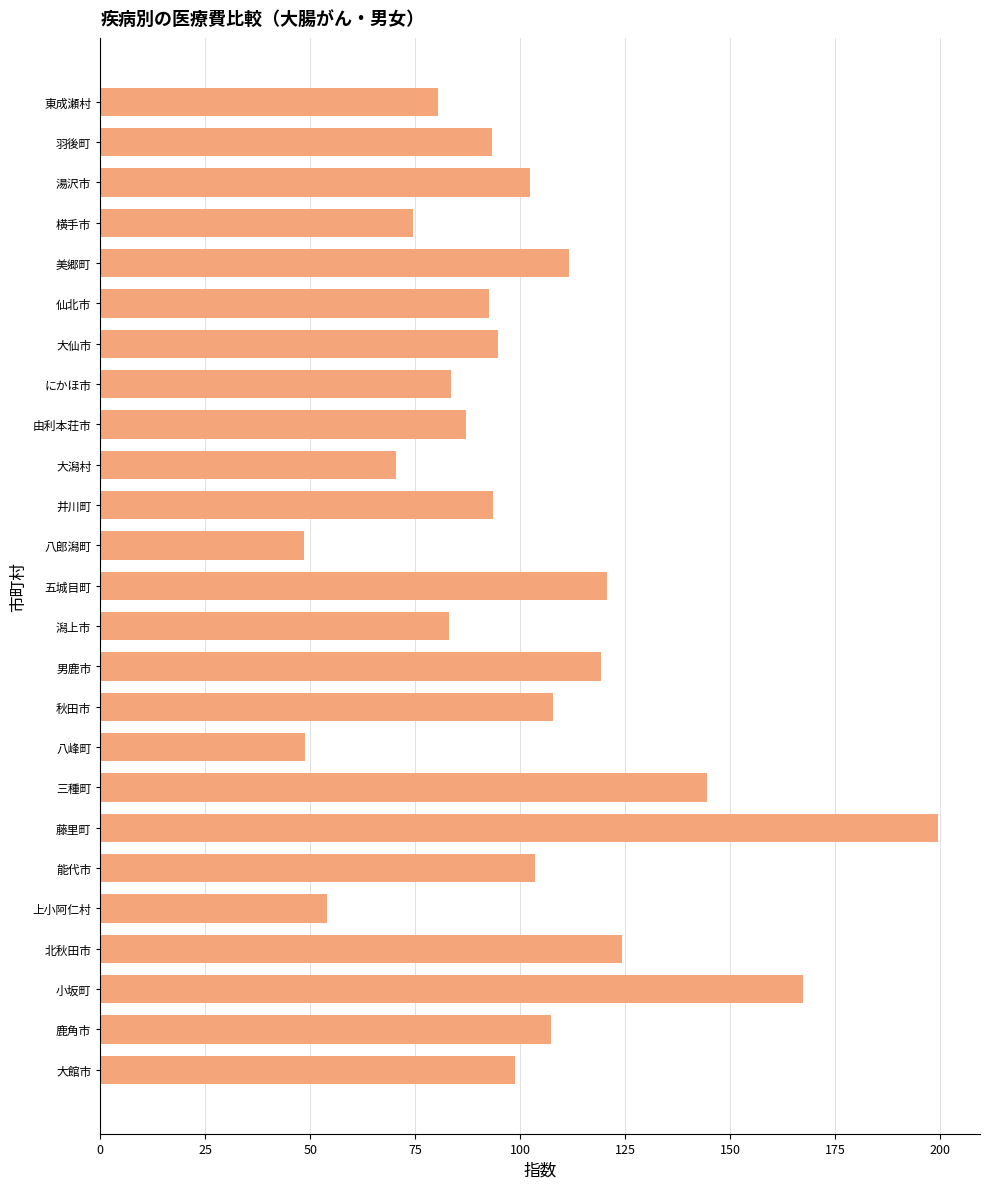

What is the average value?

100.4